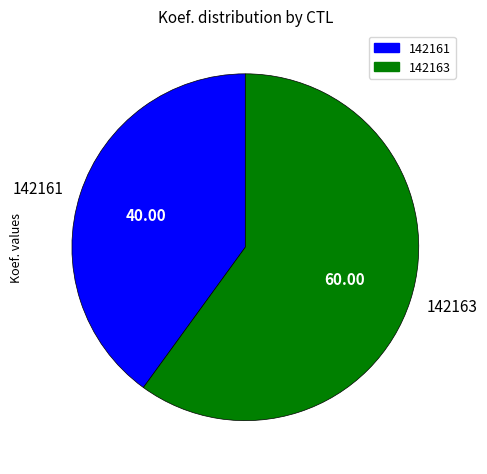

Is the sum of 142163 and 142161 greater than half?

Yes